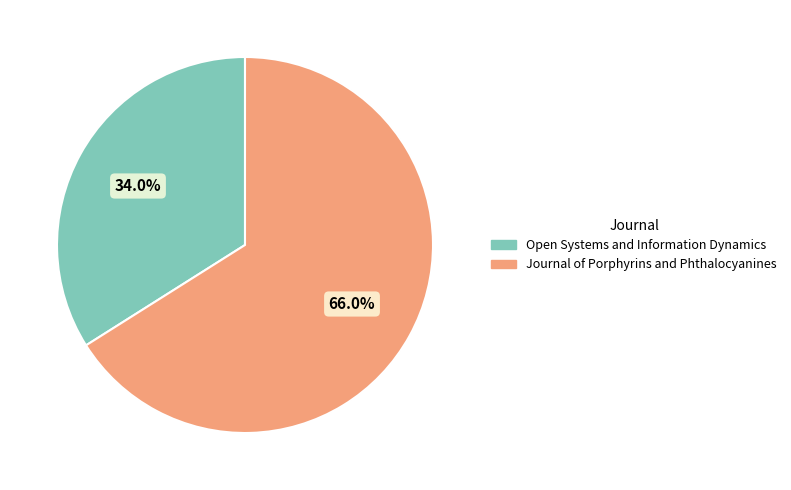

Which slice is the smallest?

Open Systems and Information Dynamics